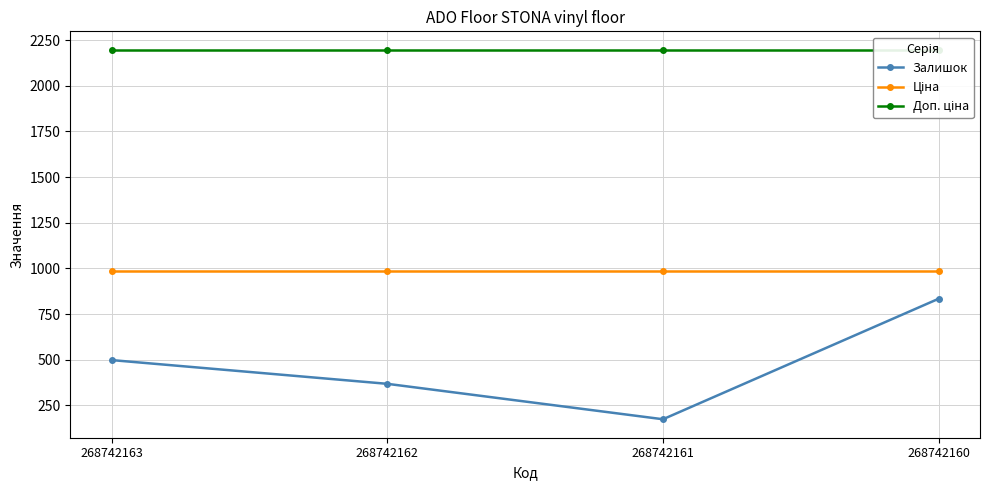

Which category has the highest value in the Ціна series?

268742163